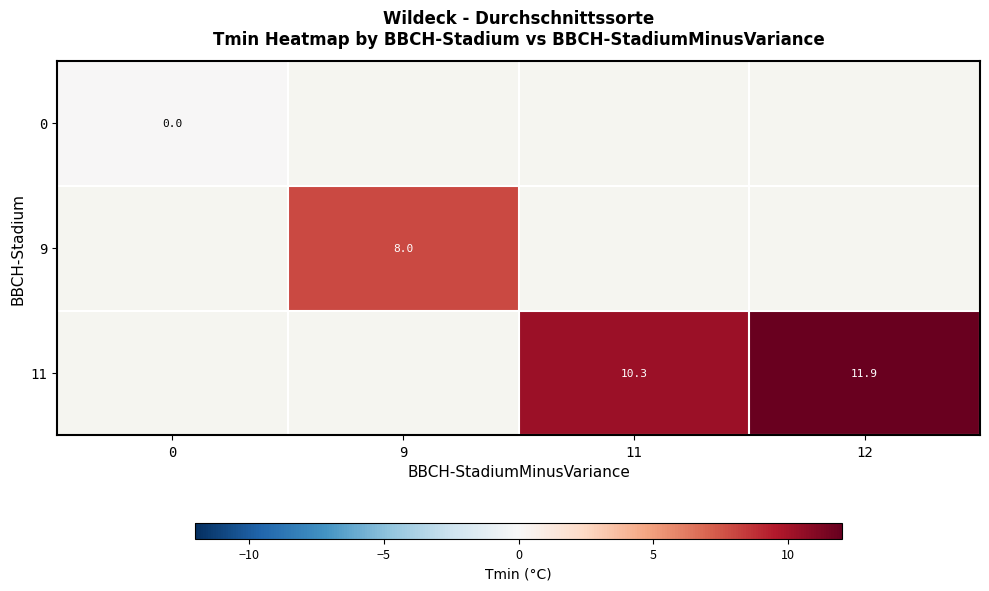

Is it true that 9 equals 2.3 at 9?

False